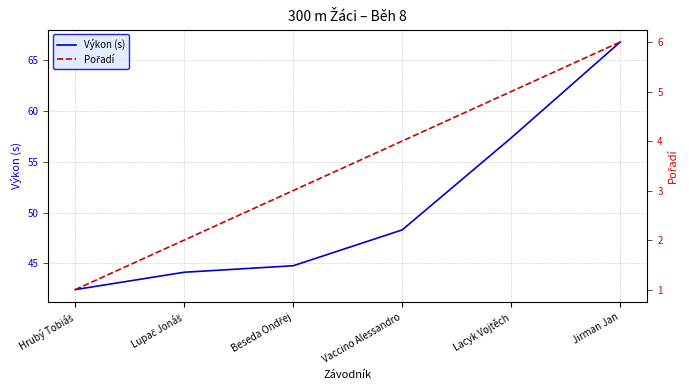

True or false: Pořadí has a value of 6.0 at Jirman Jan.

True